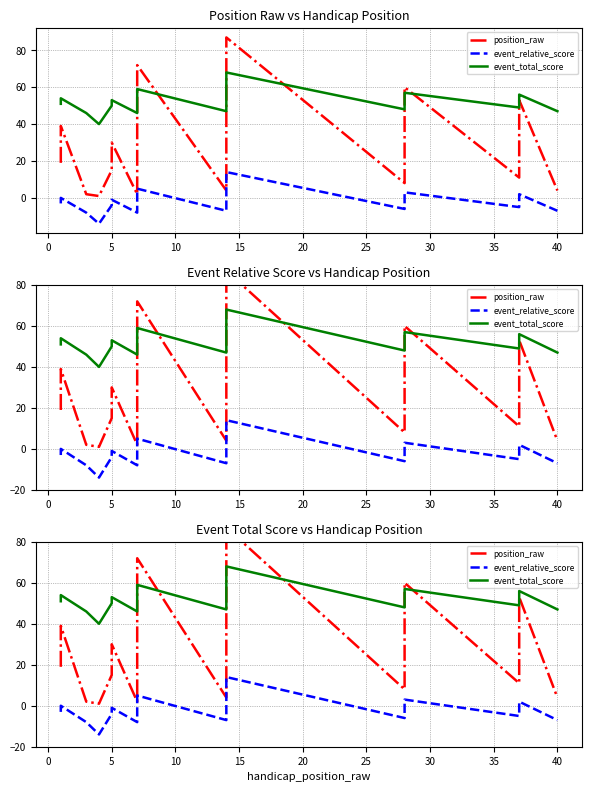

Is the value of event_relative_score at 26 greater than the value of position_raw at 22?

No